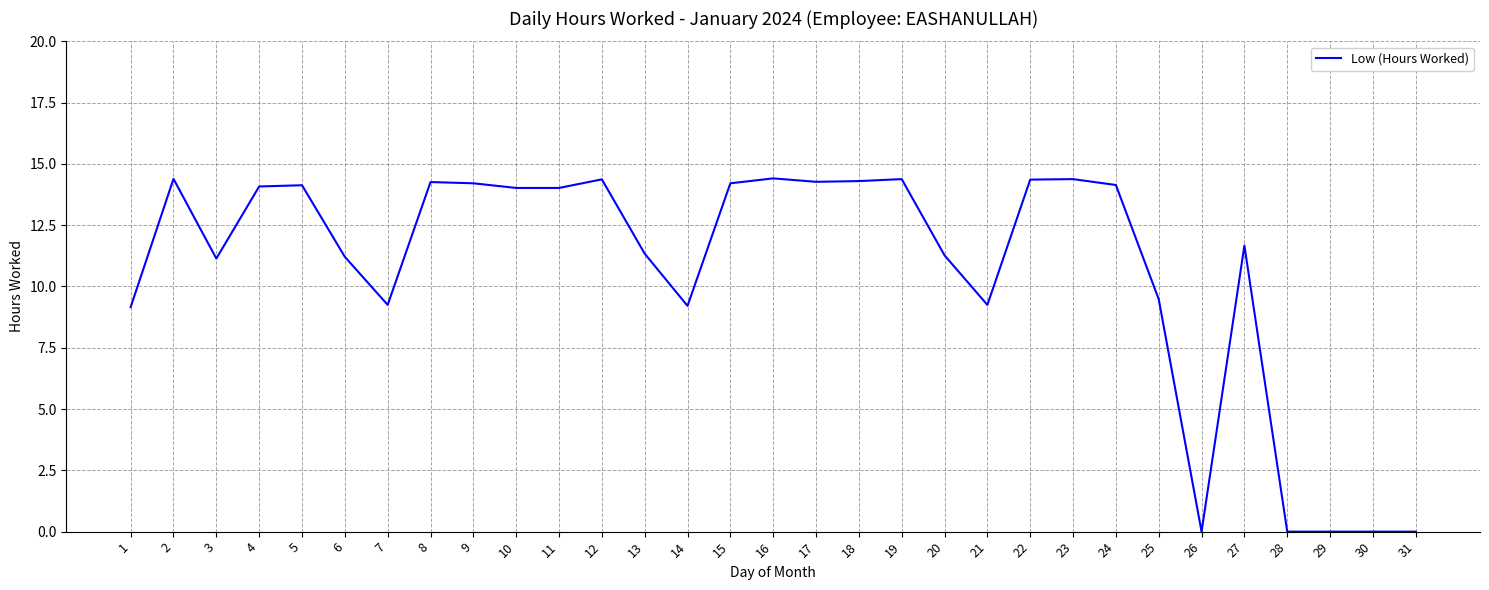

What is the greatest value displayed?

14.4